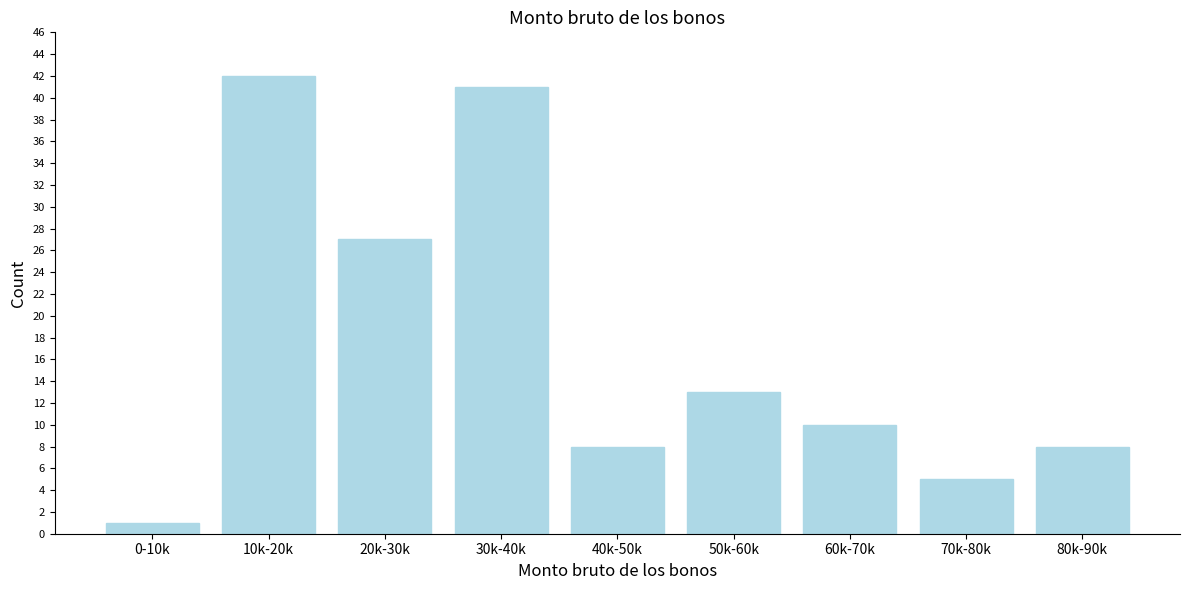

Reading left to right, extract all data points from this chart.

1	42	27	41	8	13	10	5	8